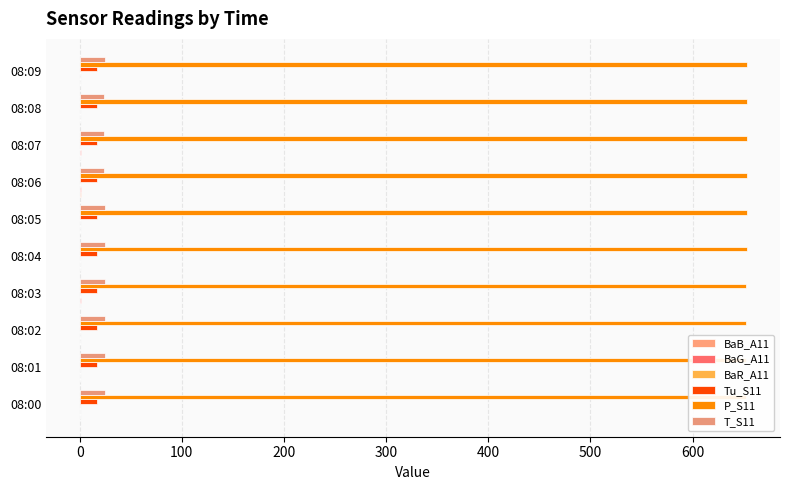

At how many categories does at least one series exceed 131?

10